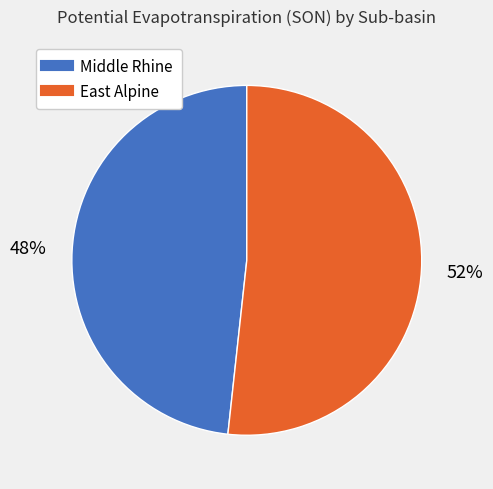

How many segments does this pie chart have?

2